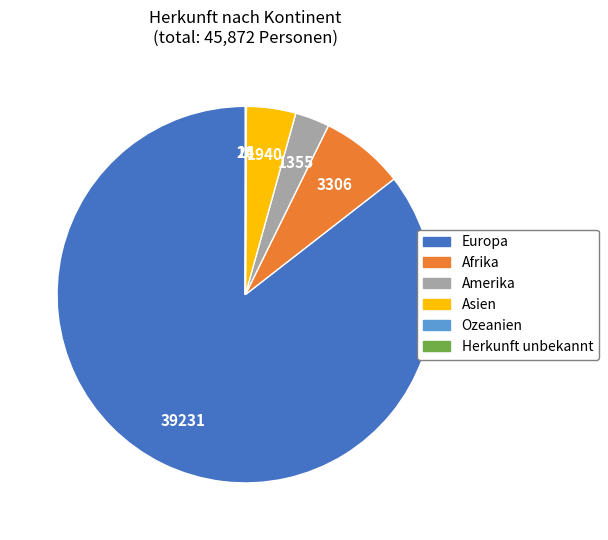

The Amerika slice represents 3% of the pie. True or false?

True